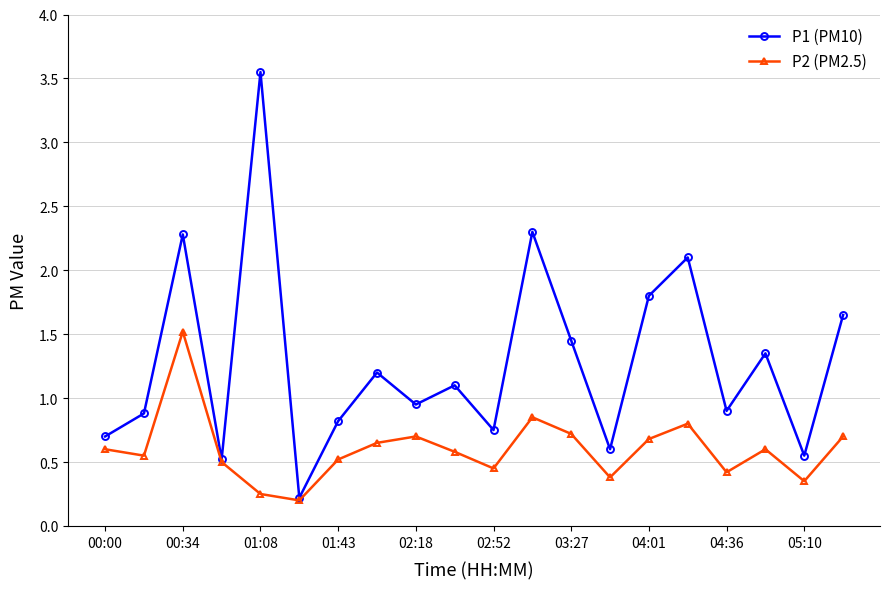

How many lines are shown in the chart?

2